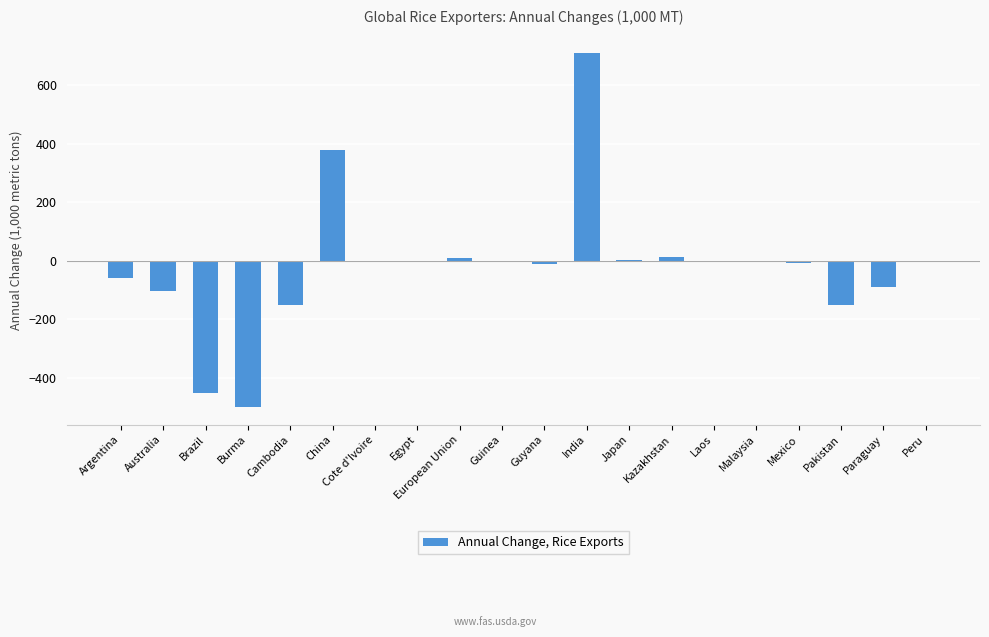

Which has a higher value, Burma or Brazil?

Brazil